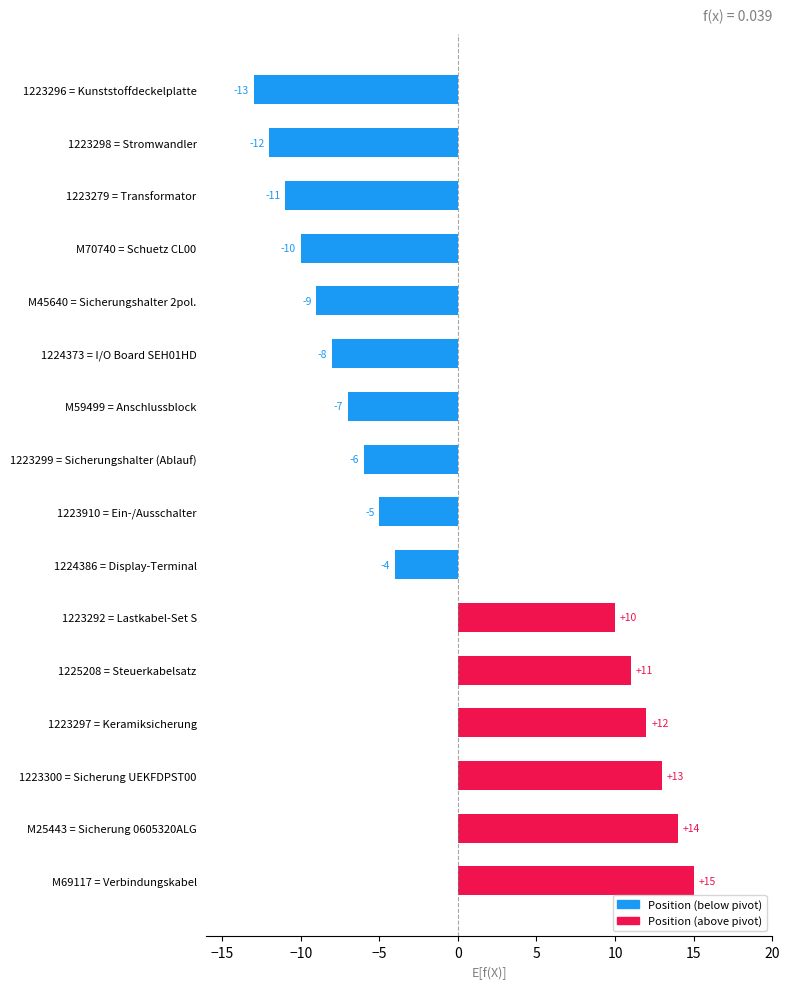

What is the change in value from 1223296 = Kunststoffdeckelplatte to 1223297 = Keramiksicherung?

+25